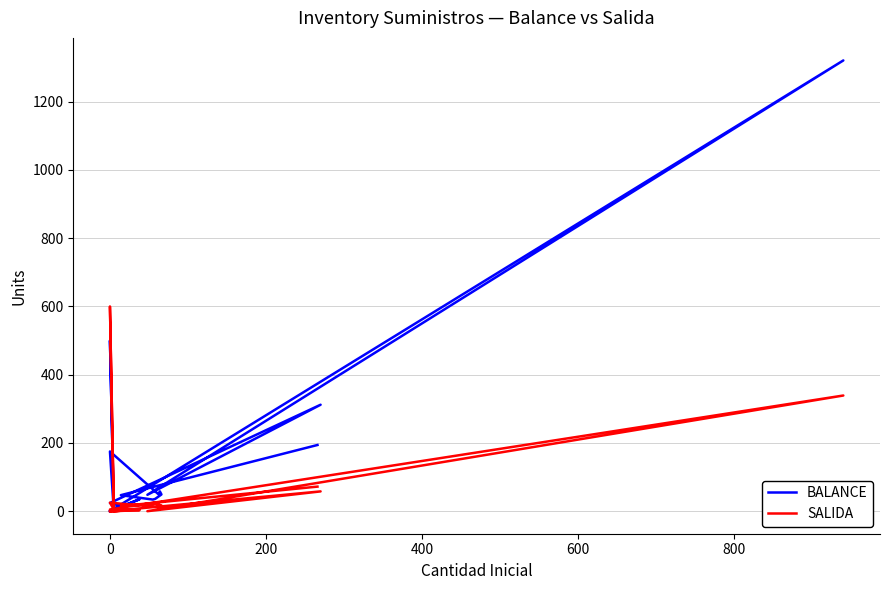

What position from the right is 200?

18